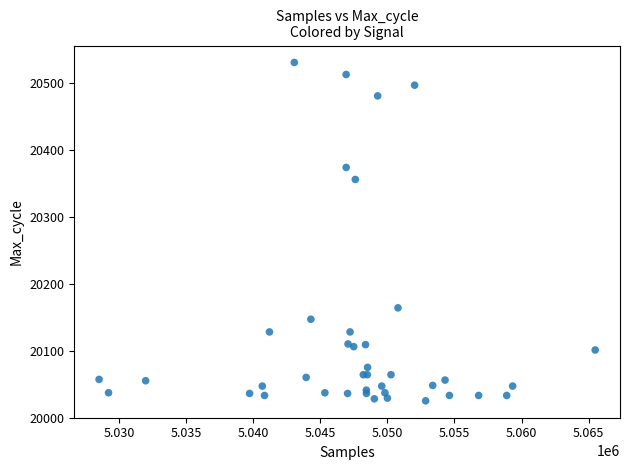

What Y value in the scatter plot is closest to 20278?

20356